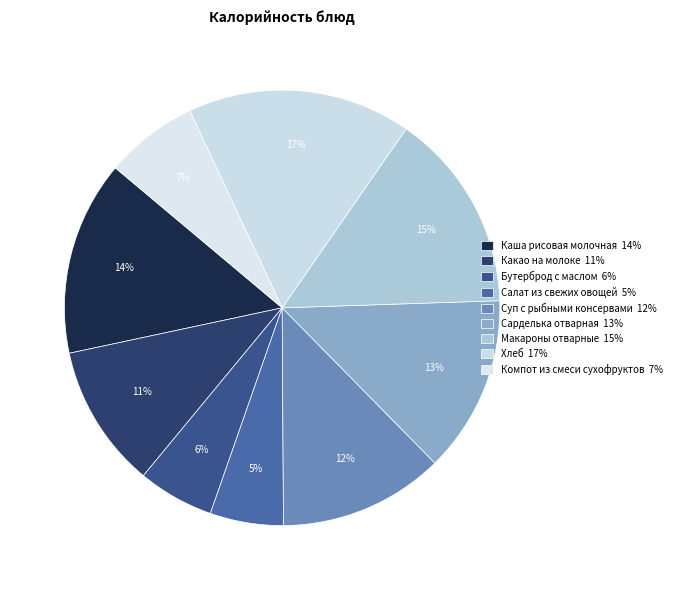

Rank the categories by value from highest to lowest.

Хлеб, Макароны отварные, Каша рисовая молочная, Сарделька отварная, Суп с рыбными консервами, Какао на молоке, Компот из смеси сухофруктов, Бутерброд с маслом, Салат из свежих овощей